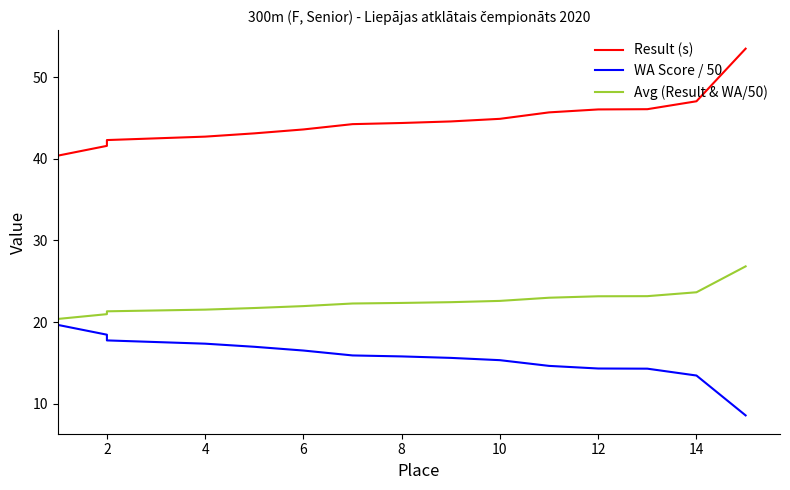

What is the sum of all WA Score / 50 values?

234.7